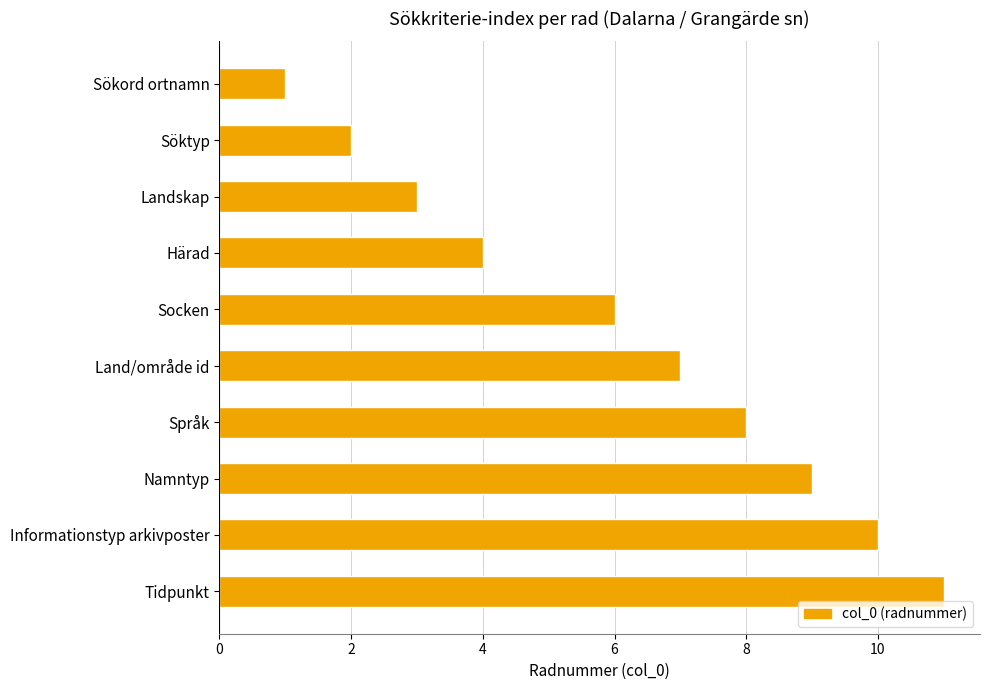

Rank the categories by value from lowest to highest.

Sökord ortnamn, Söktyp, Landskap, Härad, Socken, Land/område id, Språk, Namntyp, Informationstyp arkivposter, Tidpunkt